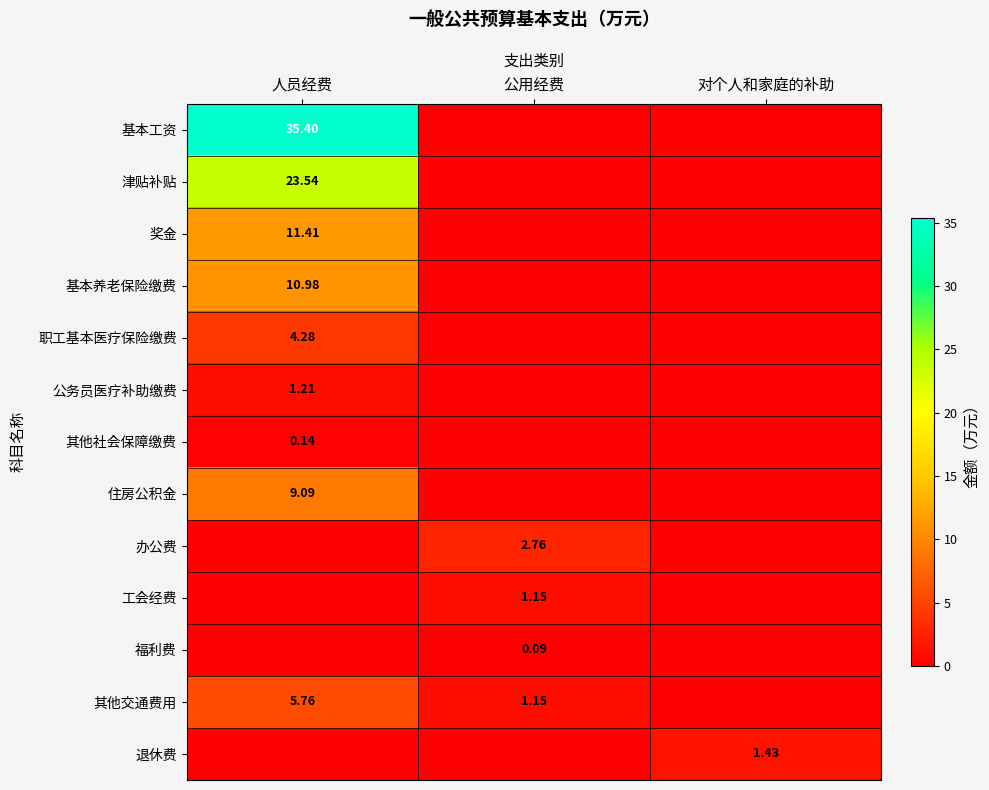

Which has a higher value, 公用经费 or 对个人和家庭的补助?

公用经费